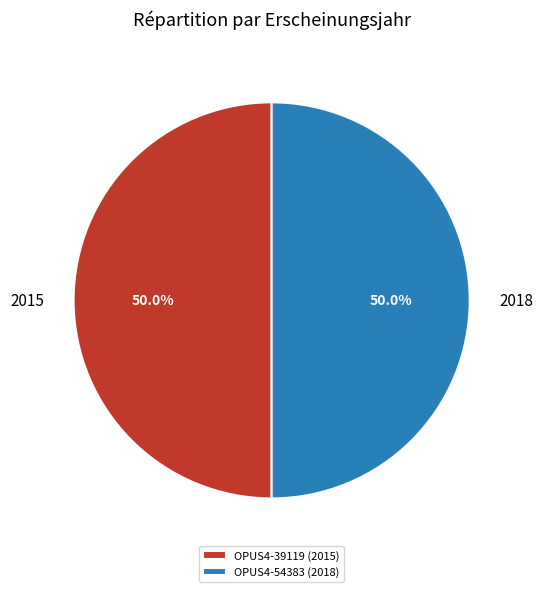

What percentage is the 2015 slice, to the nearest percent?

50%